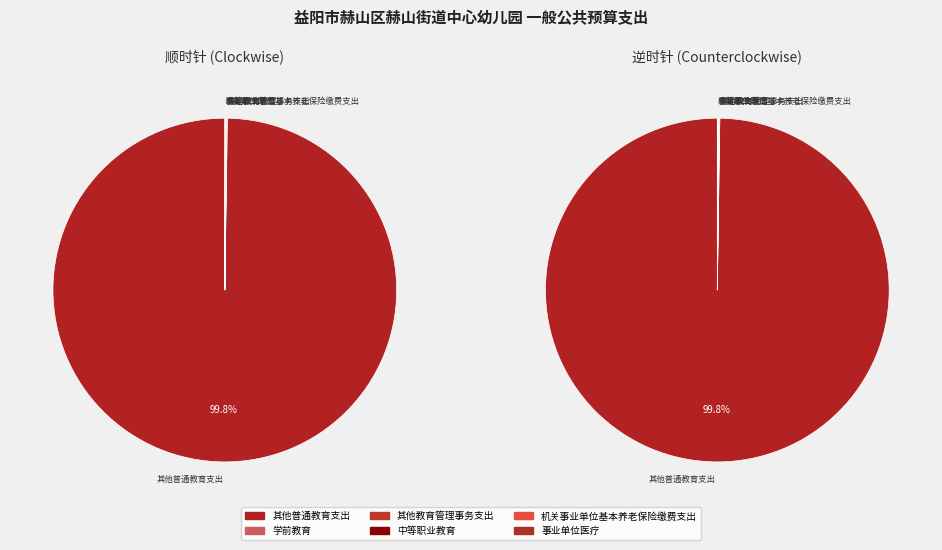

How much of the chart is everything except 机关事业单位基本养老保险缴费支出?

100.0%